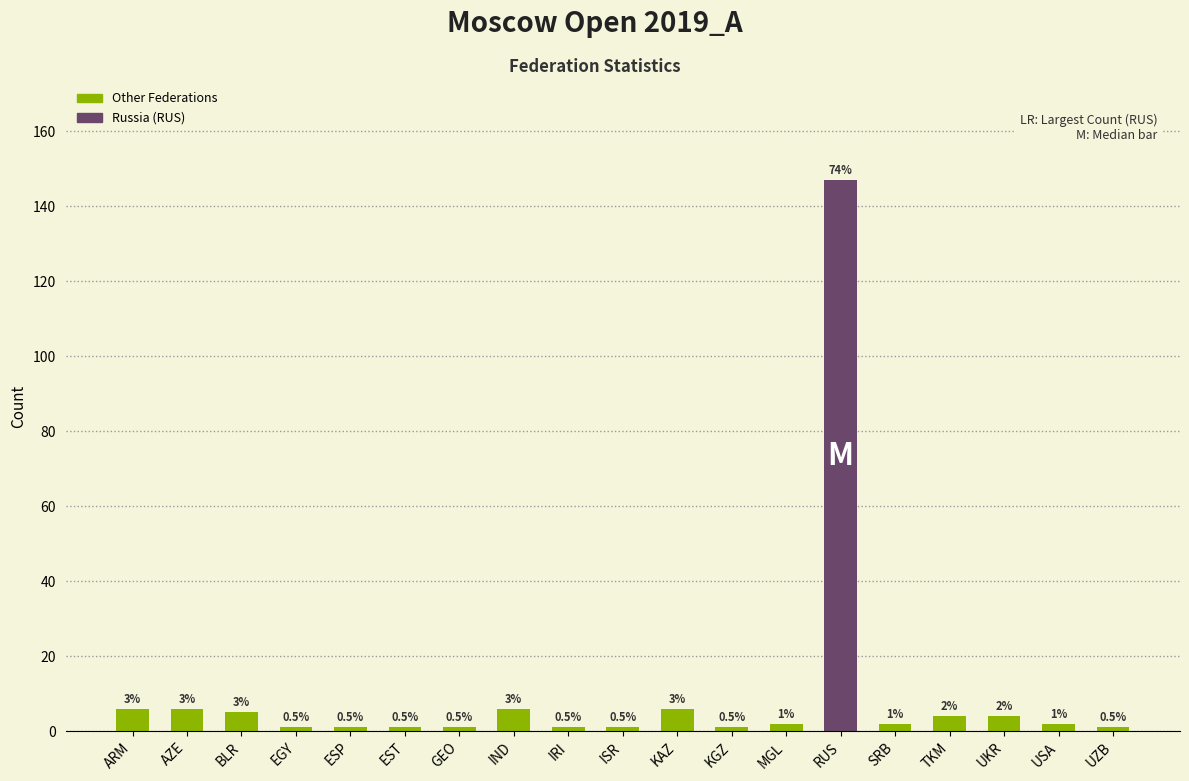

True or false: the data shows 0 at UZB.

False